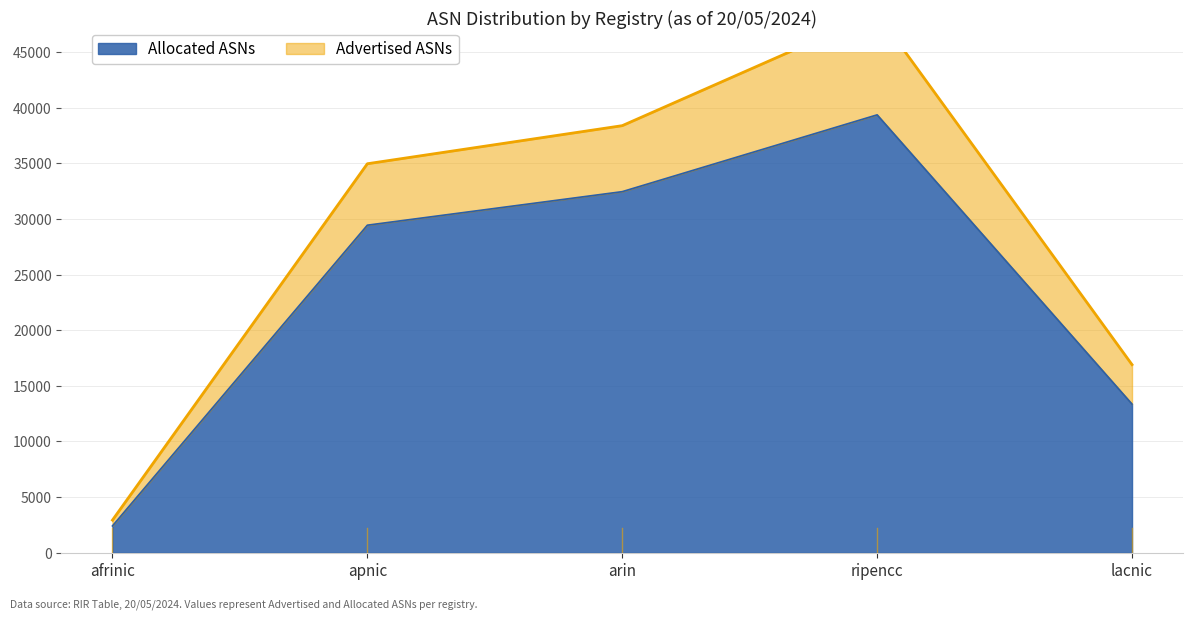

True or false: the data shows 2412 at afrinic.

True